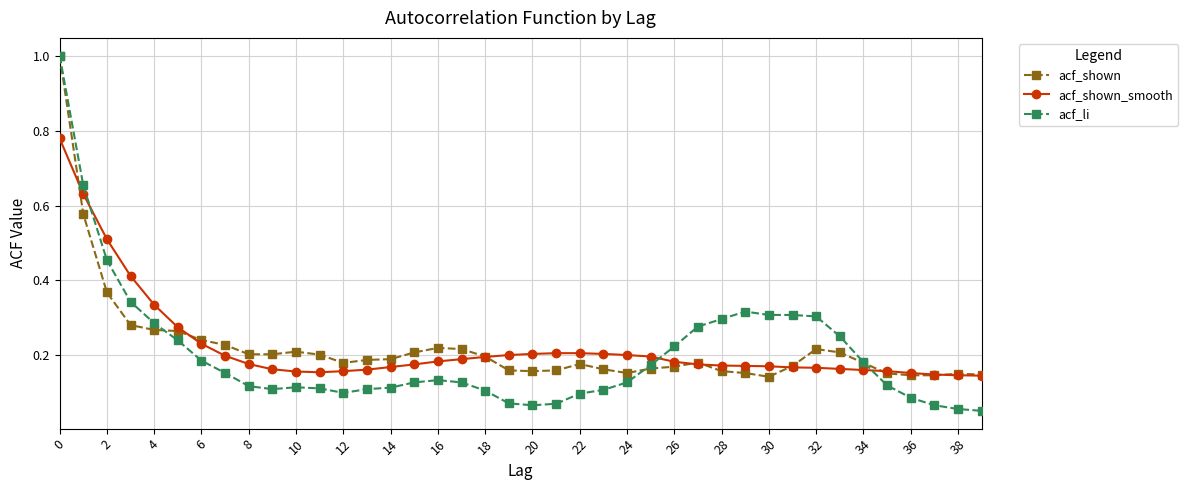

At how many categories does at least one series exceed 0?

40